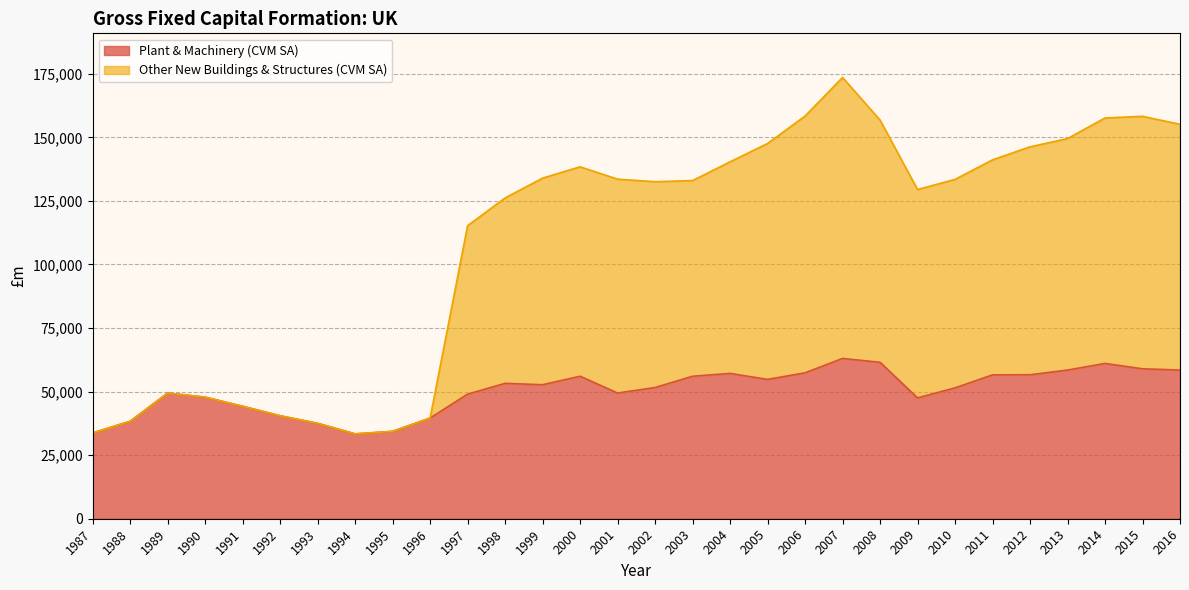

What is the difference between the maximum and minimum values in the Plant & Machinery (CVM SA) series?

29664